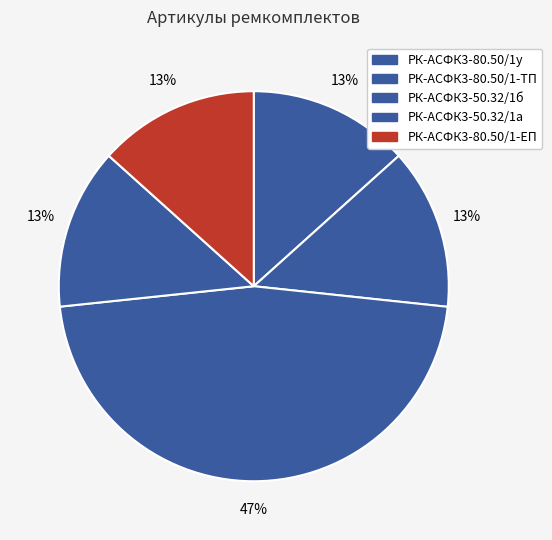

To the nearest percent, what is the average slice percentage?

20%